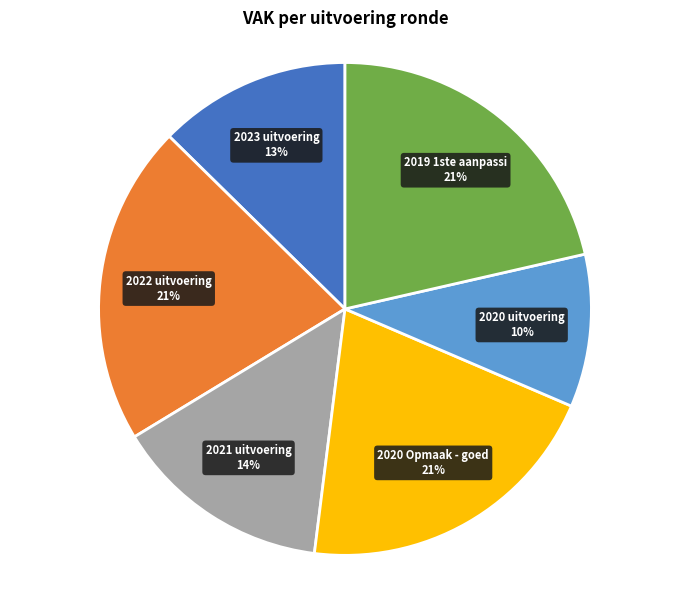

To the nearest percent, what is the average slice percentage?

17%